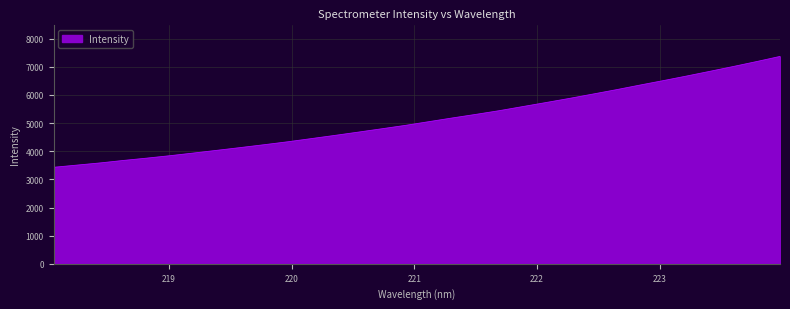

Does the chart display data point markers on the line(s)?

No